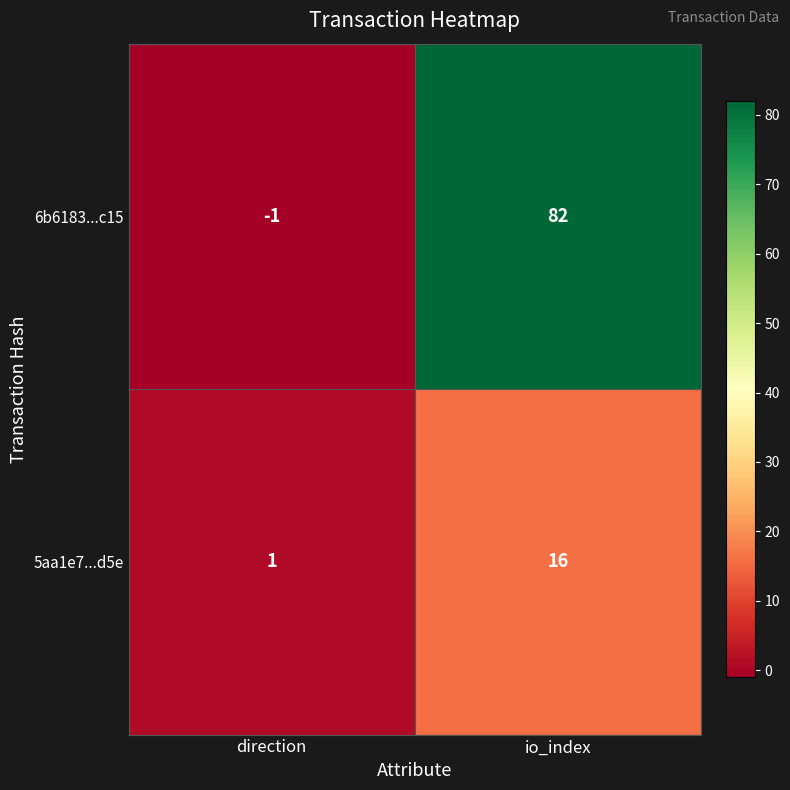

Which category has the highest value across all series?

io_index